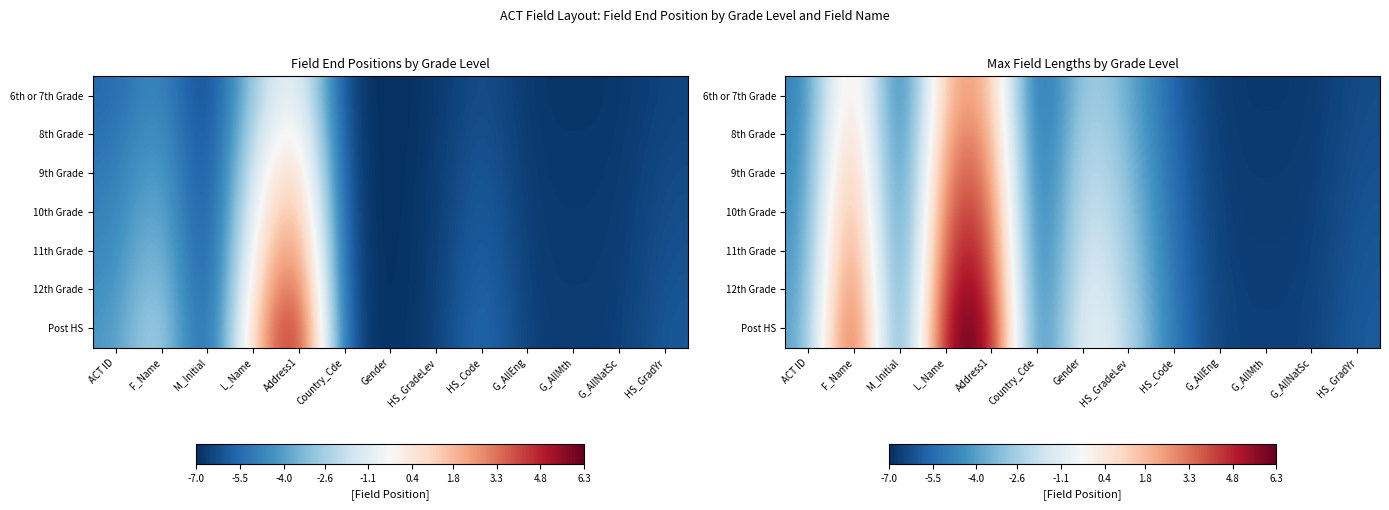

Which series changed the most between L_Name and Gender?

Post HS